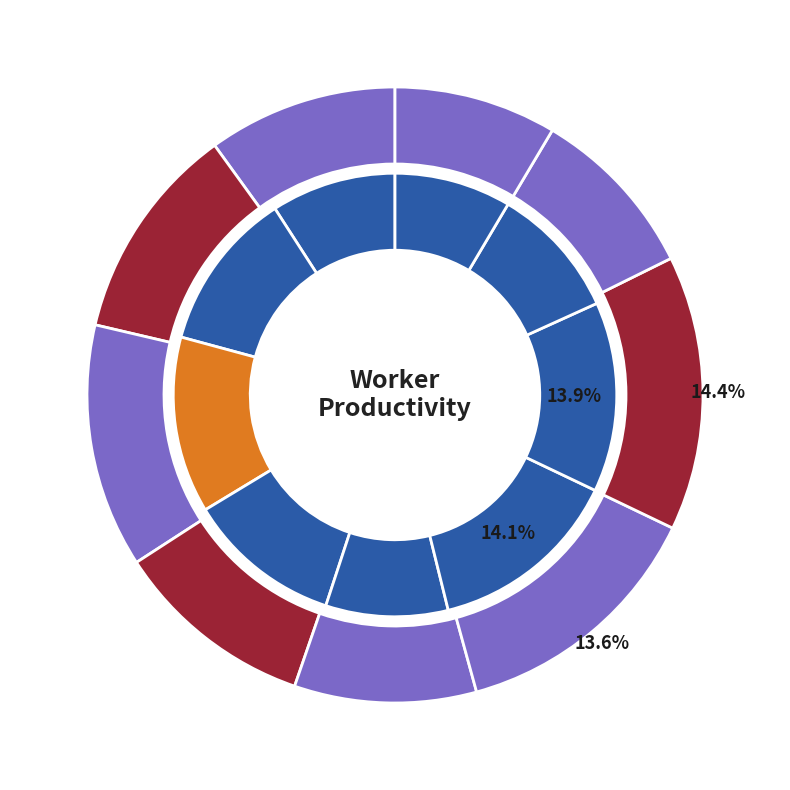

Which has a higher value, Worker 4 or Worker 8?

Worker 4